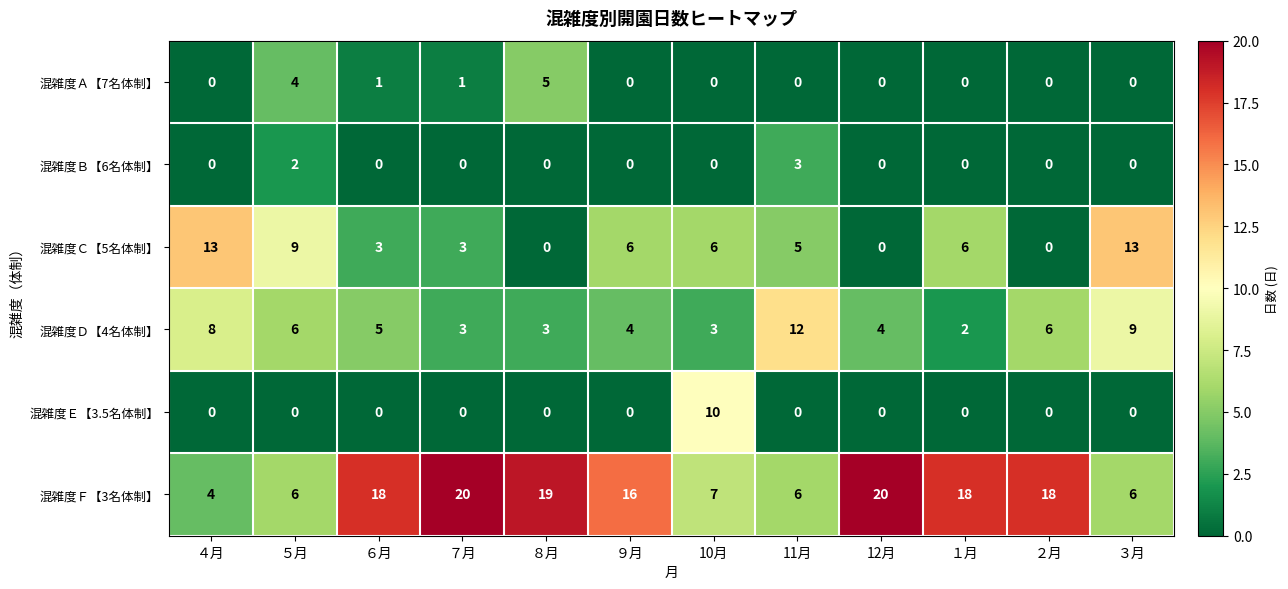

The 混雑度Ｃ【5名体制】 series shows 0 at 12月. True or false?

True